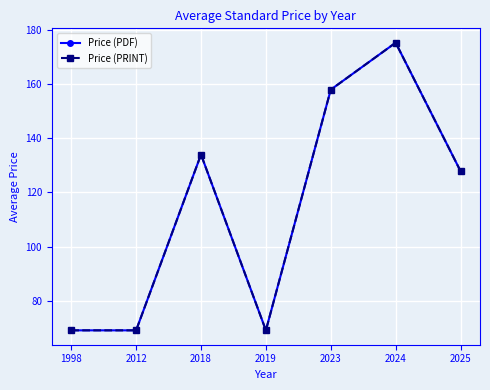

Where is the first local minimum for Price (PRINT)?

2019